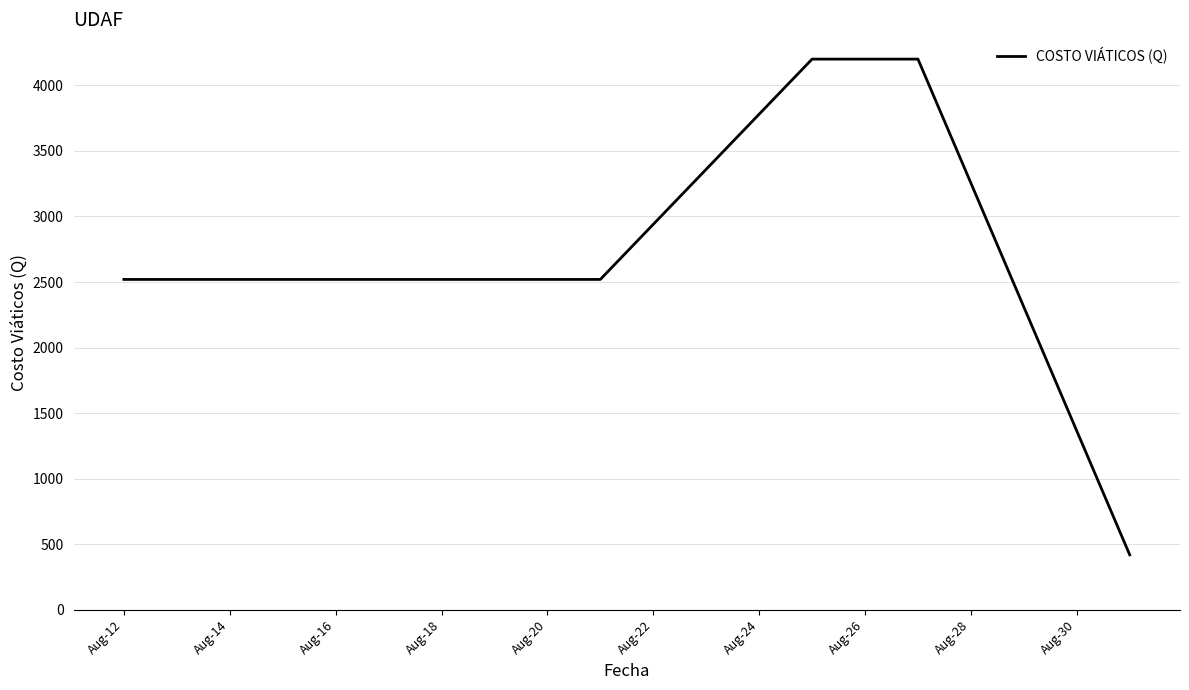

What is the difference between the second highest and second lowest values?

1680